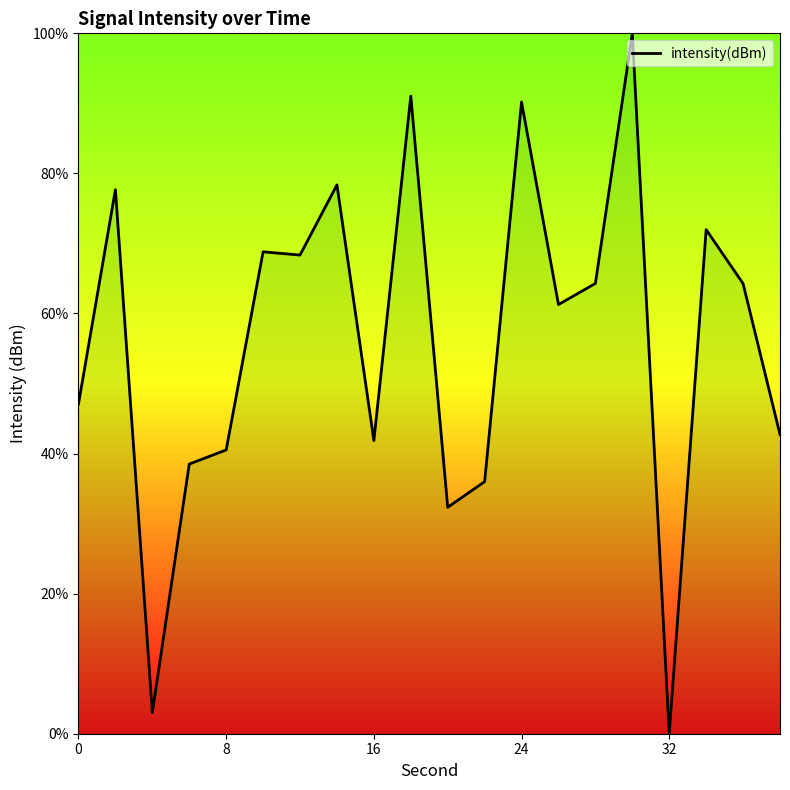

How many interior local valleys (lower than both neighbors) does the data have?

6